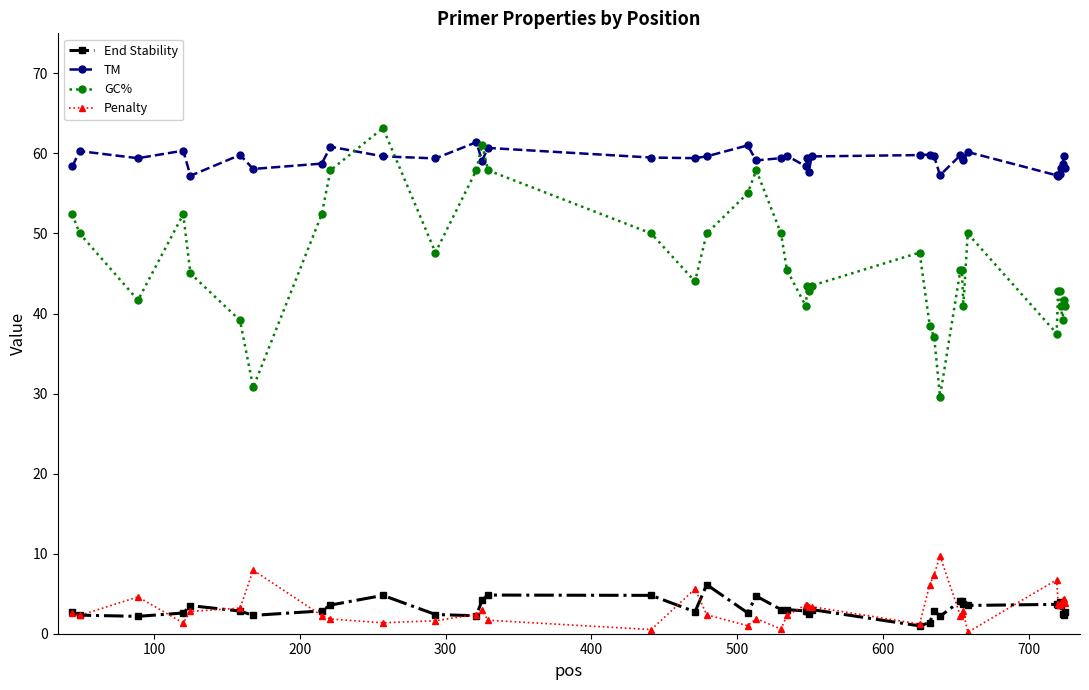

What is the smallest value displayed?

0.2